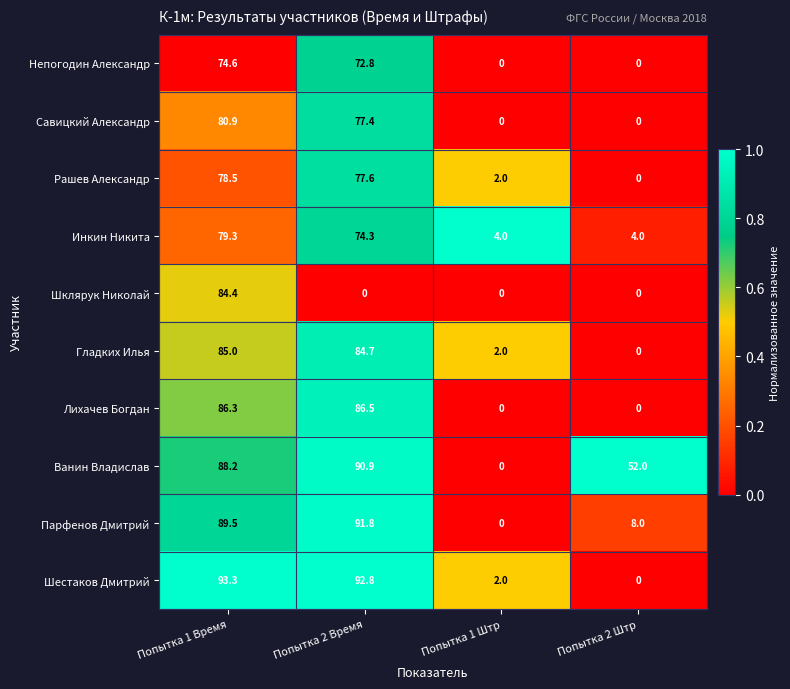

Rank the series at Попытка 1 Время from highest to lowest value.

Шестаков Дмитрий, Парфенов Дмитрий, Ванин Владислав, Лихачев Богдан, Гладких Илья, Шклярук Николай, Савицкий Александр, Инкин Никита, Рашев Александр, Непогодин Александр